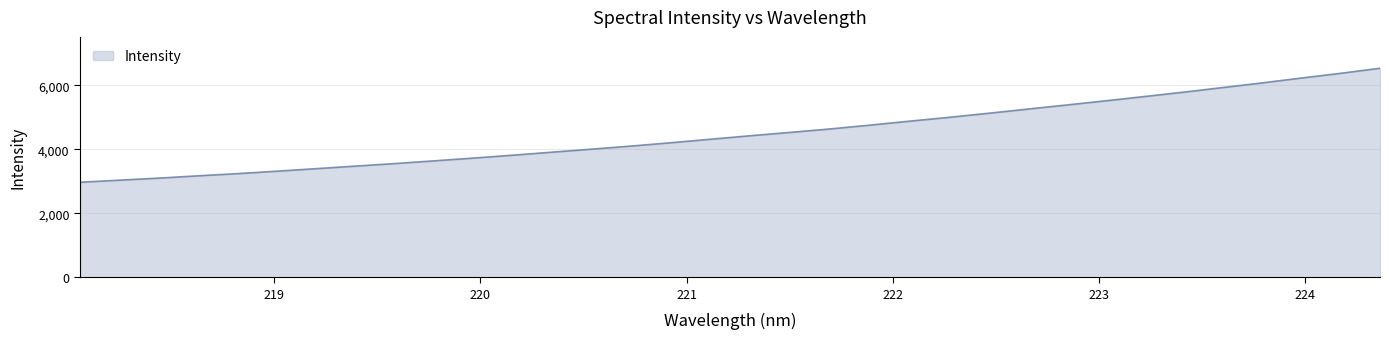

What is the minimum value shown in the chart?

2969.7